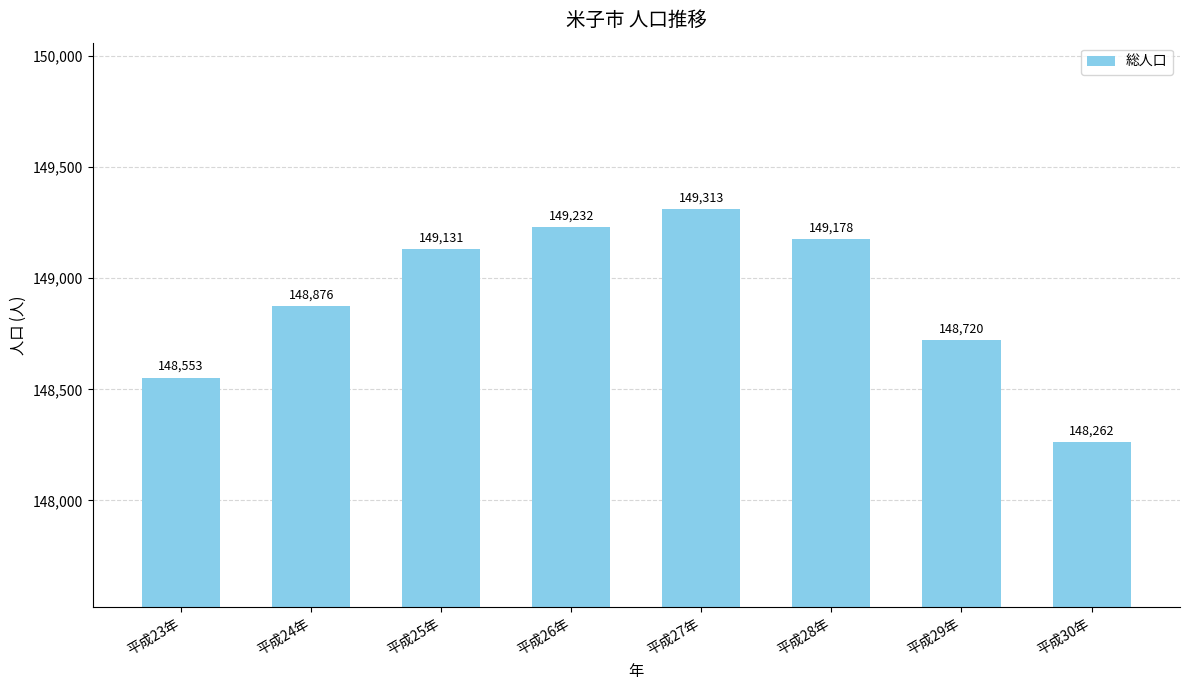

Rank the categories by value from highest to lowest.

平成27年, 平成26年, 平成28年, 平成25年, 平成24年, 平成29年, 平成23年, 平成30年